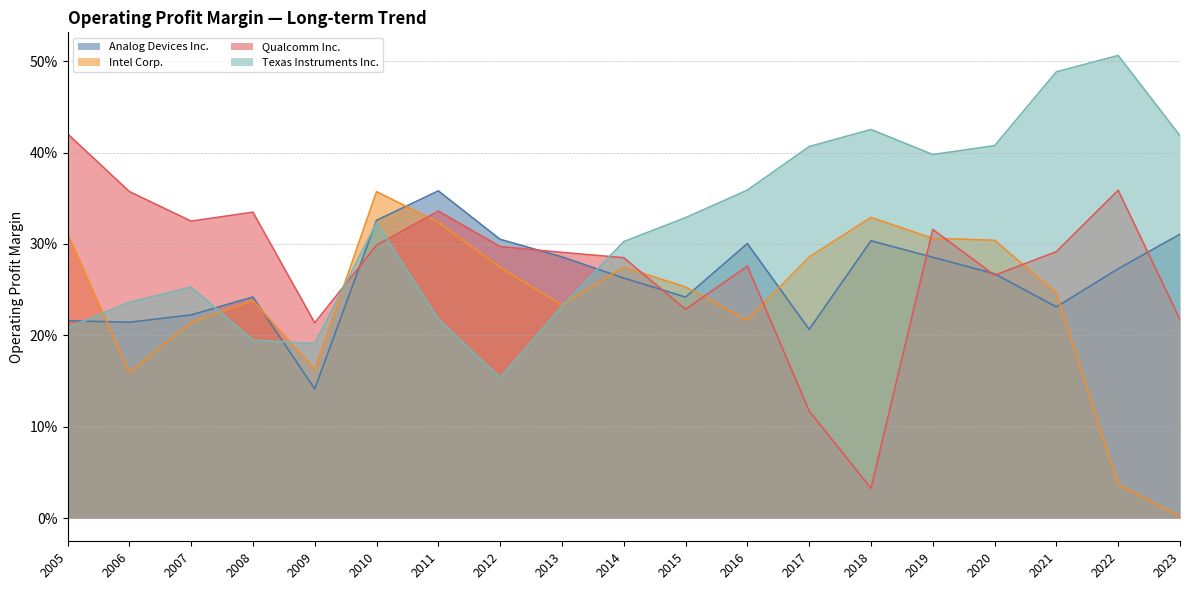

What is the difference between the maximum and minimum values in the Analog Devices Inc. series?

0.2